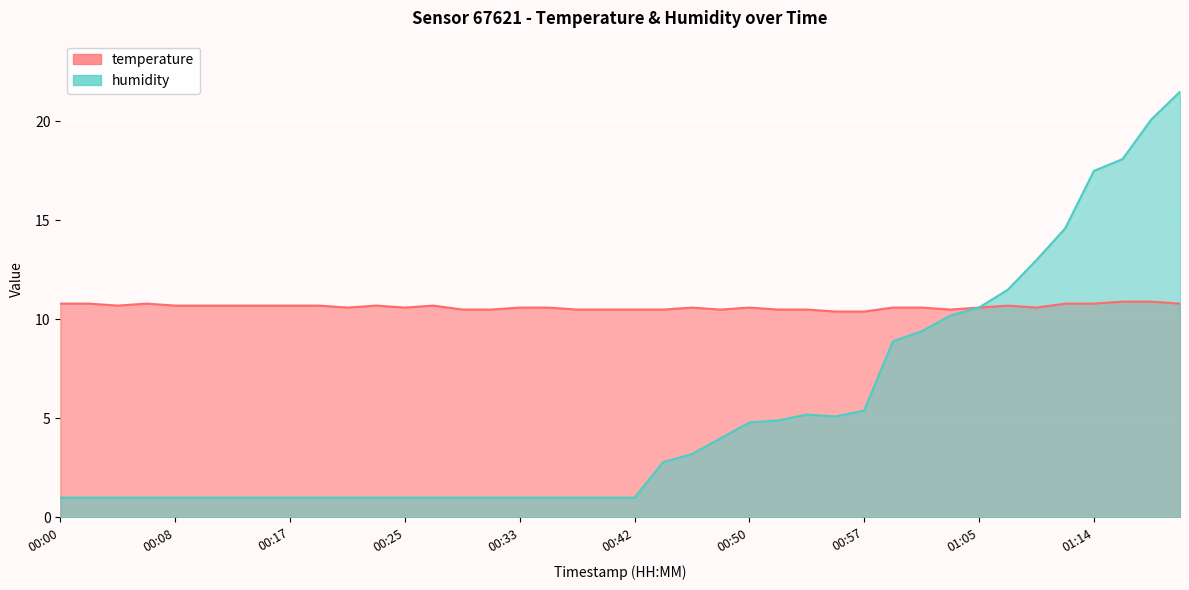

What is the minimum value for humidity?

1.0